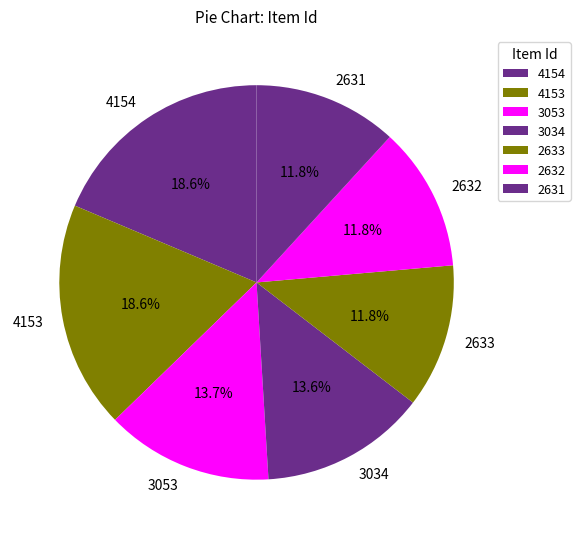

How much of the chart is everything except 2633?

88.2%